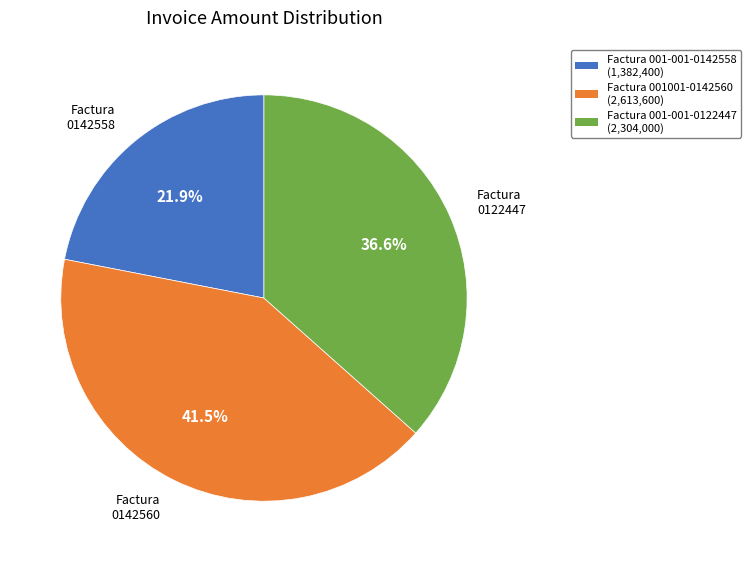

Is there any slice that represents more than half of the pie?

No